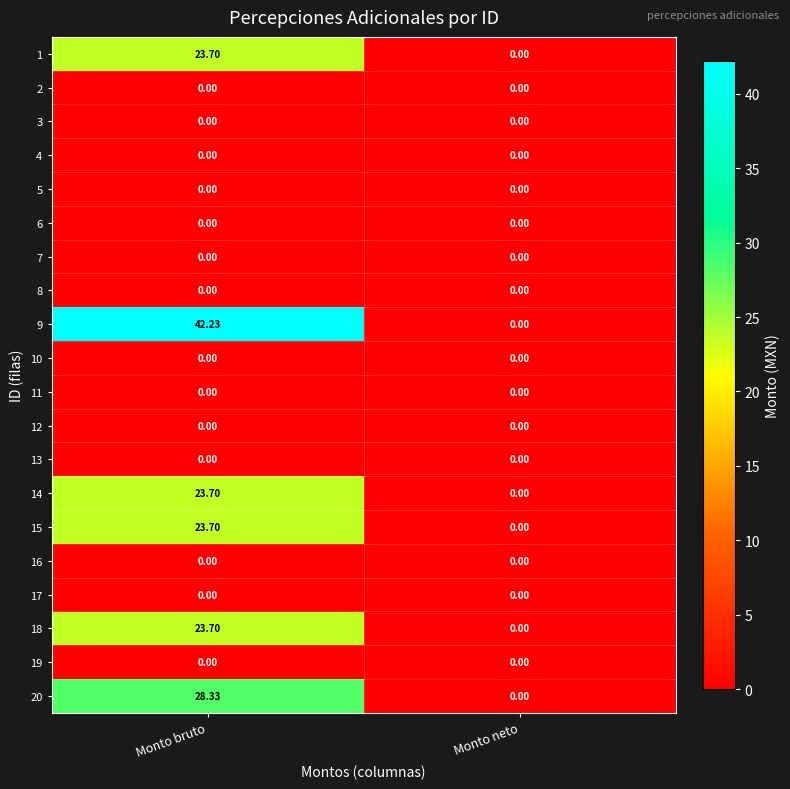

At which label is 18 closest to 11?

Monto neto